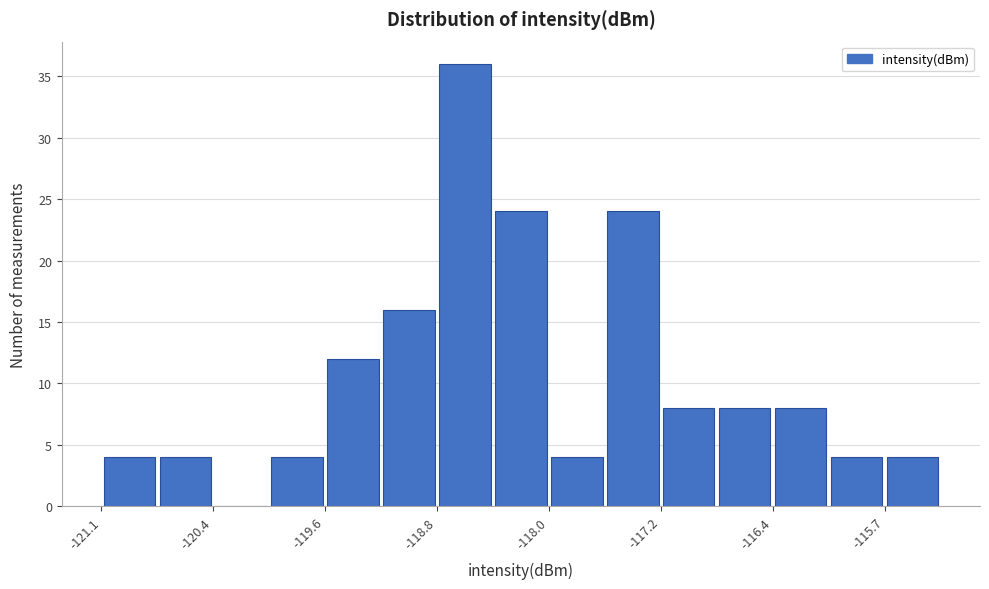

Around what value on the x-axis is the tallest bar? Give the approximate position of its centre, as read against the axis.

-118.6